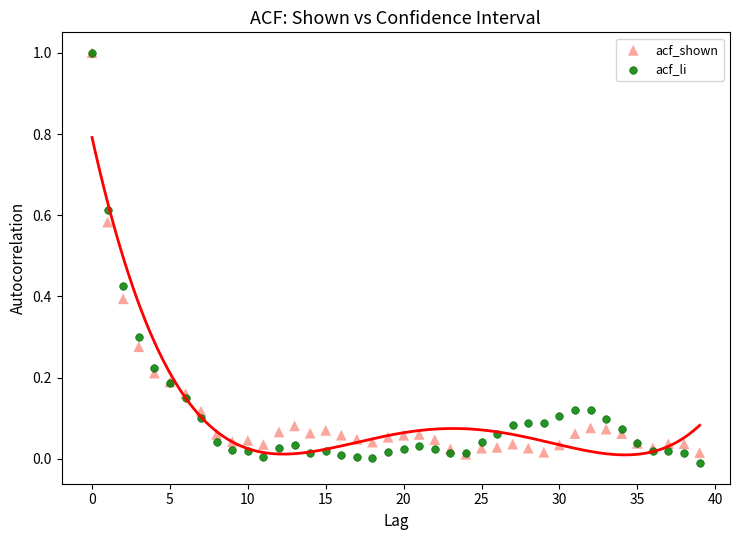

What are all the series names shown in the legend?

acf_shown, acf_li